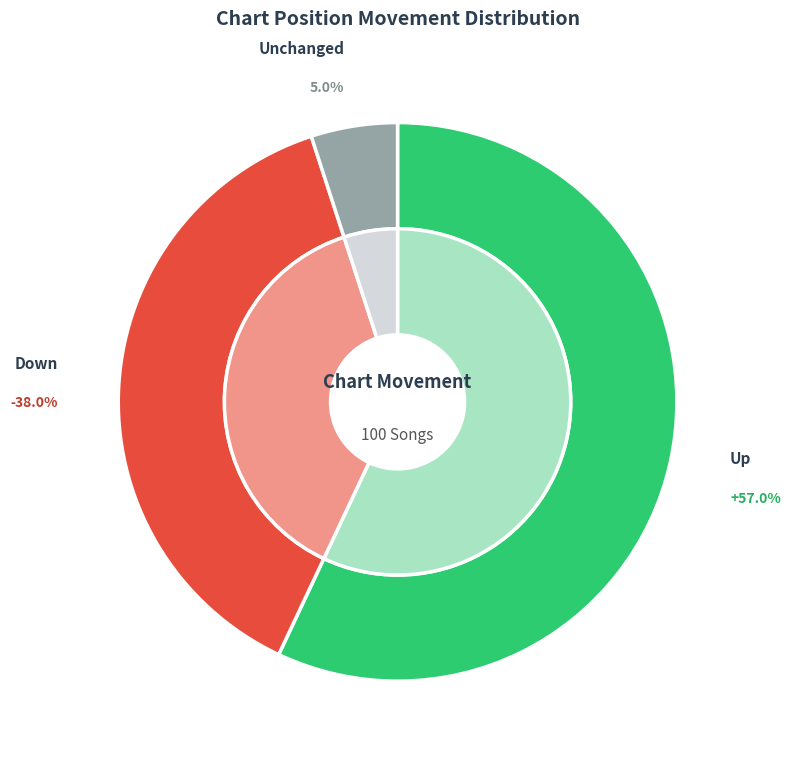

True or false: down accounts for 38% of the total.

True